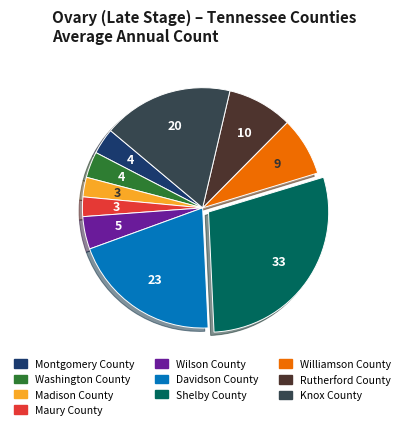

Which category has the biggest portion of the pie?

Shelby County